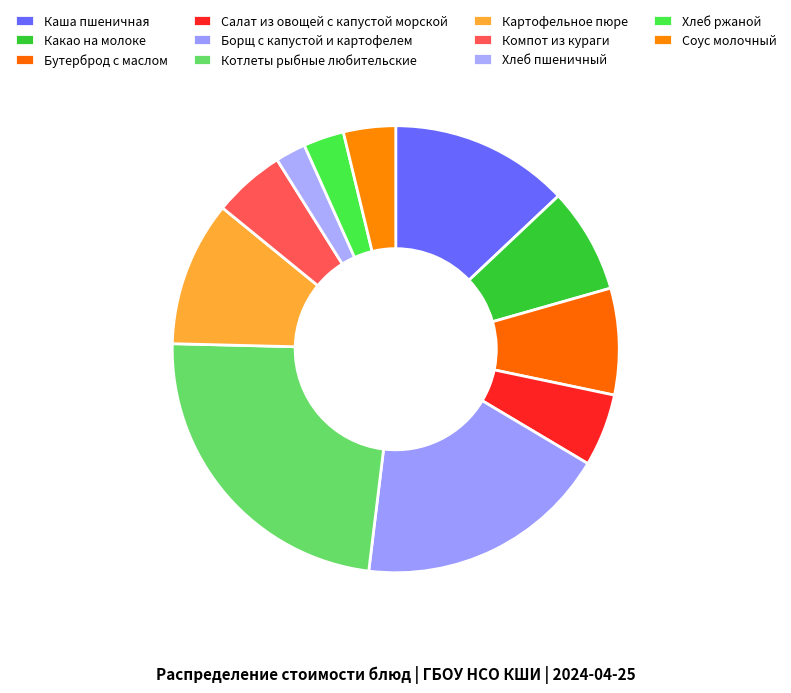

True or false: Каша пшеничная accounts for 13% of the total.

True